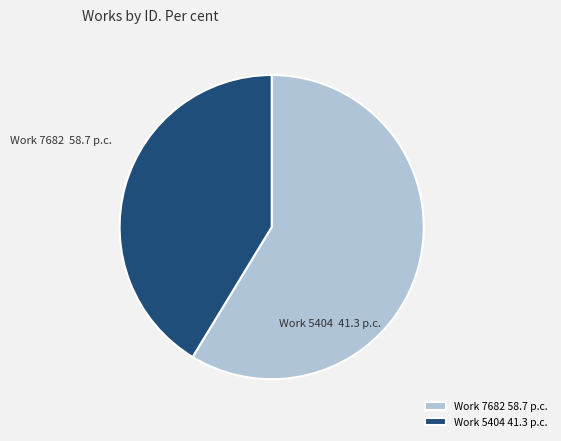

Is there a majority slice in this chart?

Yes